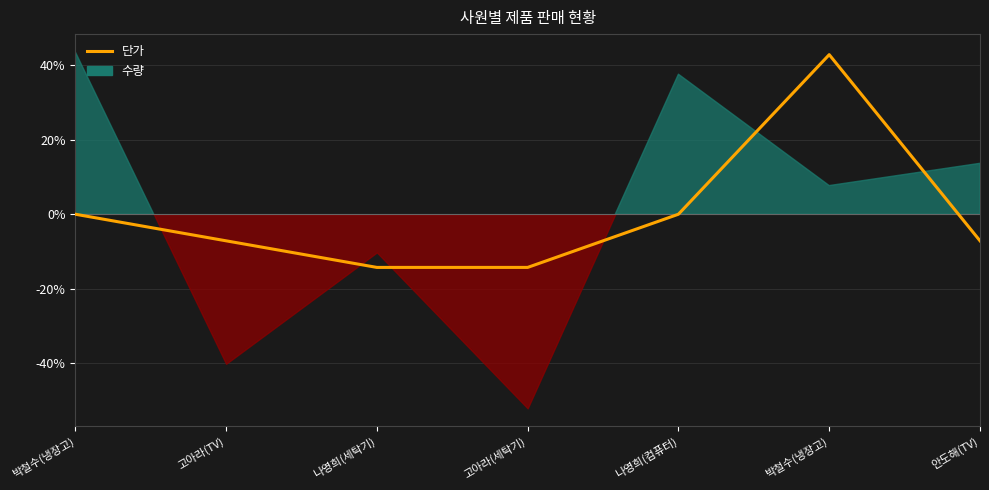

Reading right to left, what are all the values shown in this chart?

-7.1	42.9	0.0	-14.3	-14.3	-7.1	0.0